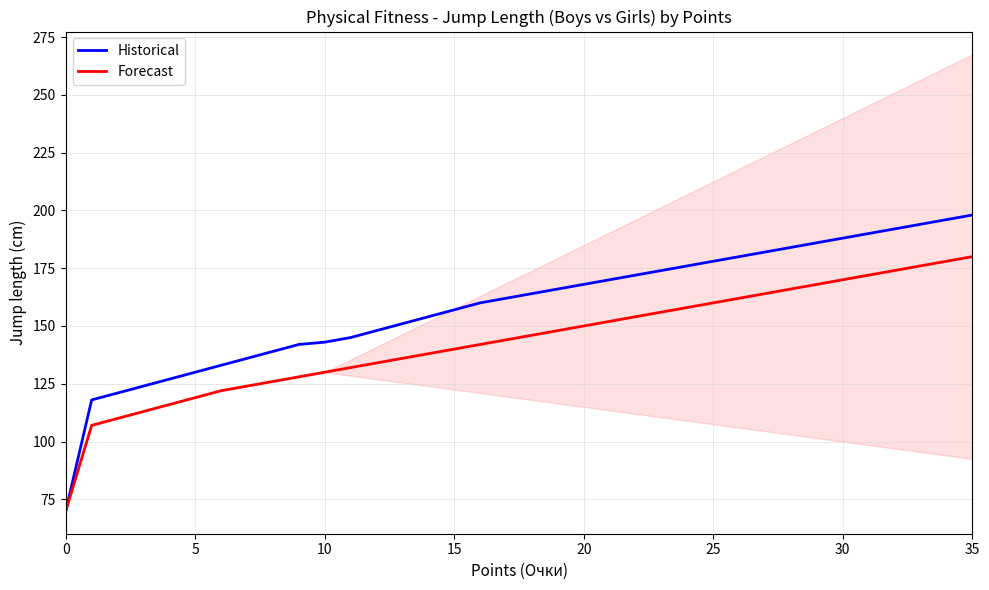

True or false: Historical has a value of 76 at 10.

False